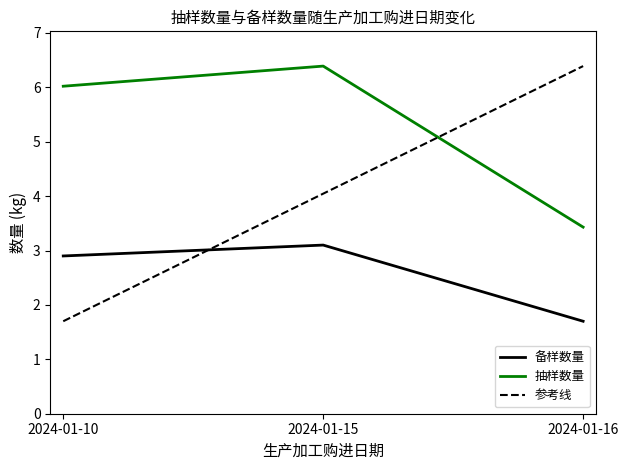

List the labels in order of 备样数量 value, largest first.

2024-01-15, 2024-01-10, 2024-01-16